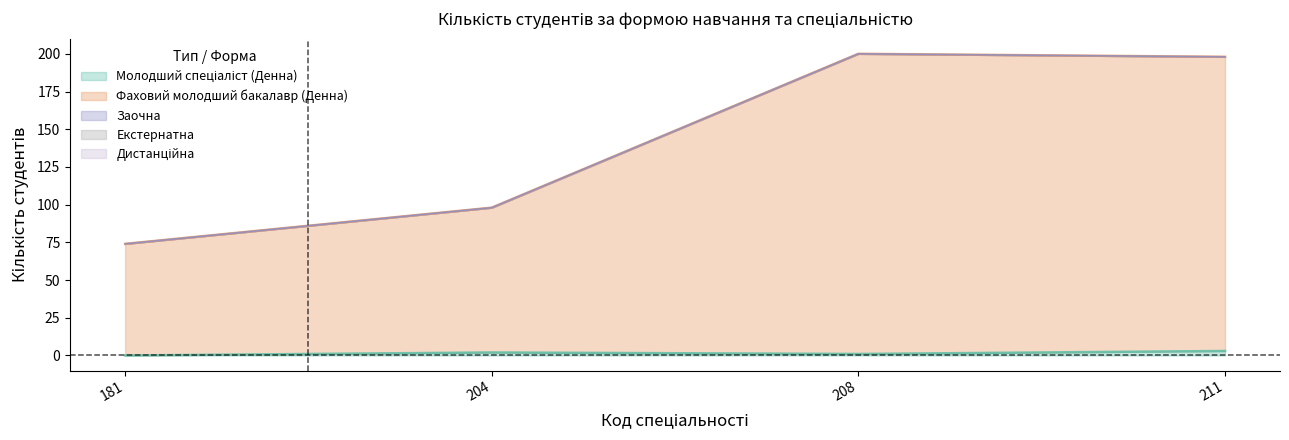

True or false: Вечірня and Заочна intersect in this chart.

False